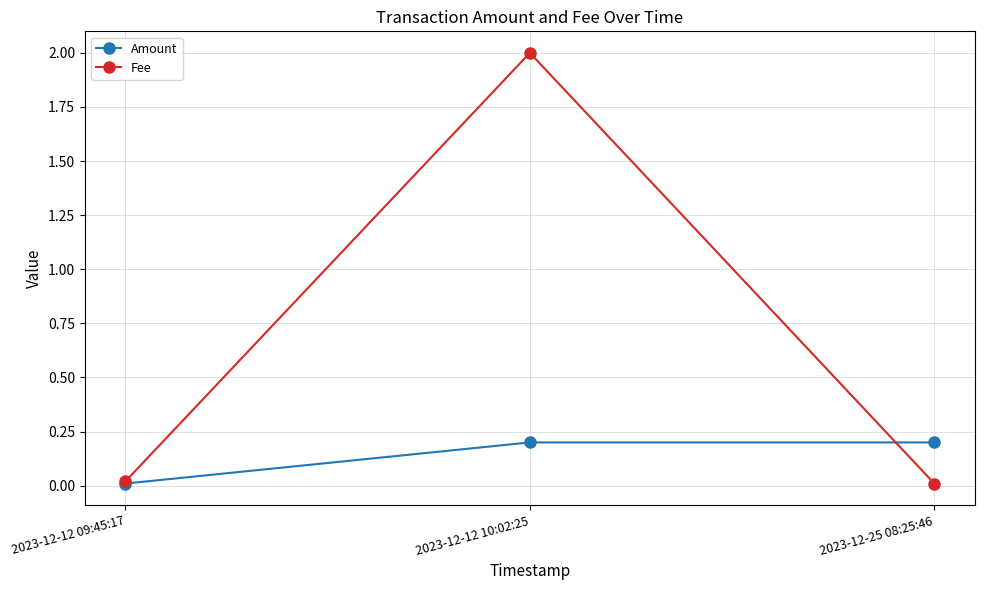

How many lines are shown in the chart?

2